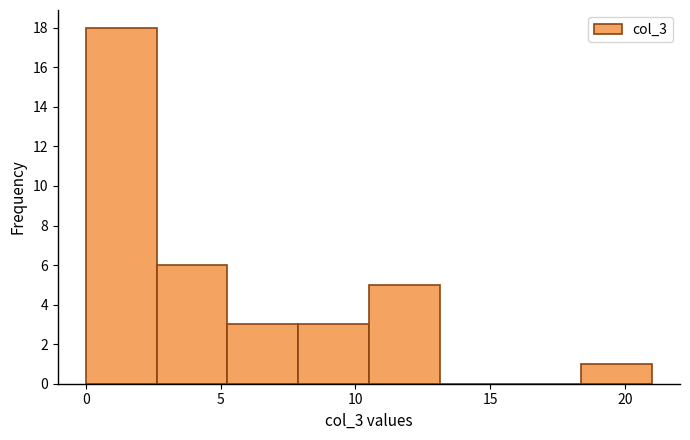

Reading left to right, list every bar in this chart as the range it spans on the x-axis followed by its height. Neither the bar edges nor the heights are printed on the chart, so give them approximately, as read against the axes.

0.0 to 2.5: 18
2.5 to 5.5: 6
5.5 to 8.0: 3
8.0 to 10.5: 3
10.5 to 13.0: 5
13.0 to 16.0: 0
16.0 to 18.5: 0
18.5 to 21.0: 1